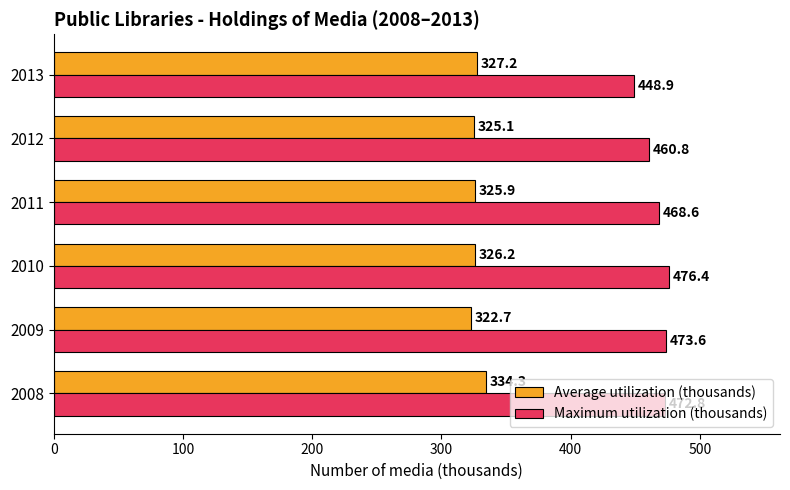

What are all the series names shown in the legend?

Average utilization (thousands), Maximum utilization (thousands)